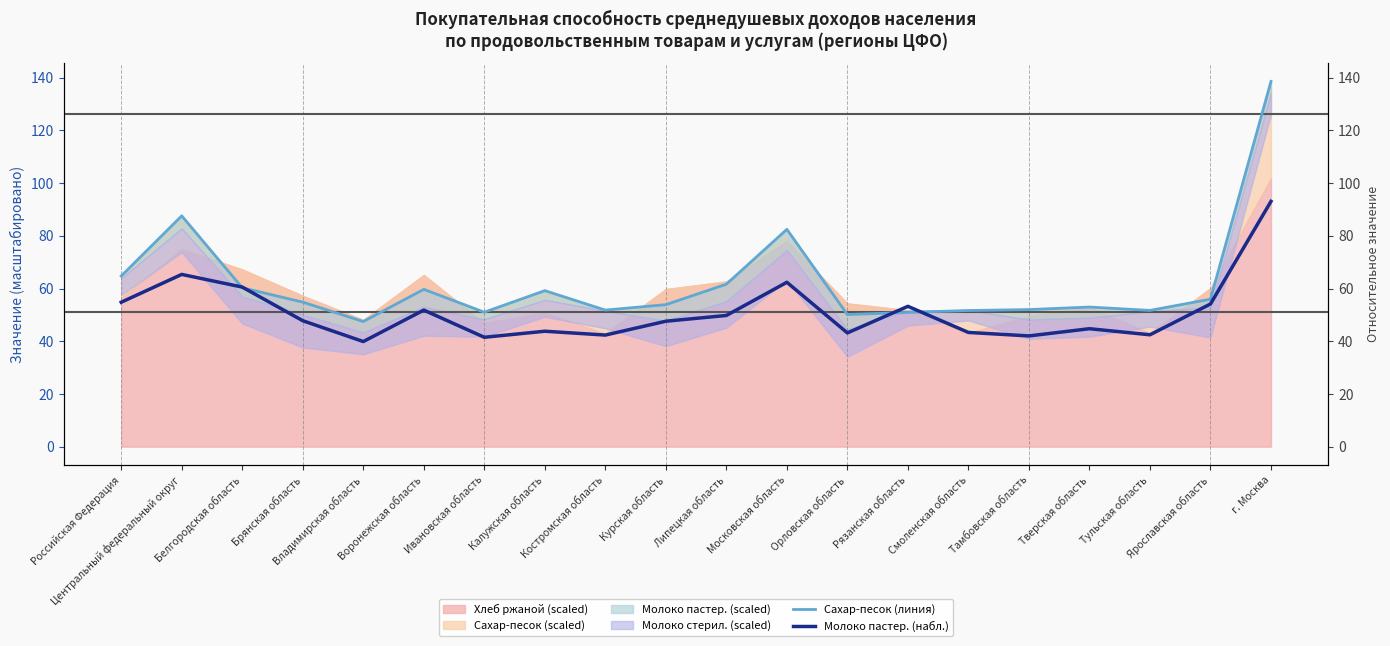

Reading left to right, list all the values displayed in this chart.

Сахар-песок (линия): 64.8	87.6	60.3	54.9	47.5	59.7	51.0	59.2	51.8	53.9	61.7	82.5	50.1	50.9	51.7	52.0	53.0	51.7	56.0	138.6
Молоко пастер. (набл.): 54.8	65.4	60.6	47.8	39.9	51.8	41.5	43.8	42.4	47.6	49.8	62.4	43.2	53.3	43.4	42.0	44.8	42.5	54.1	93.1